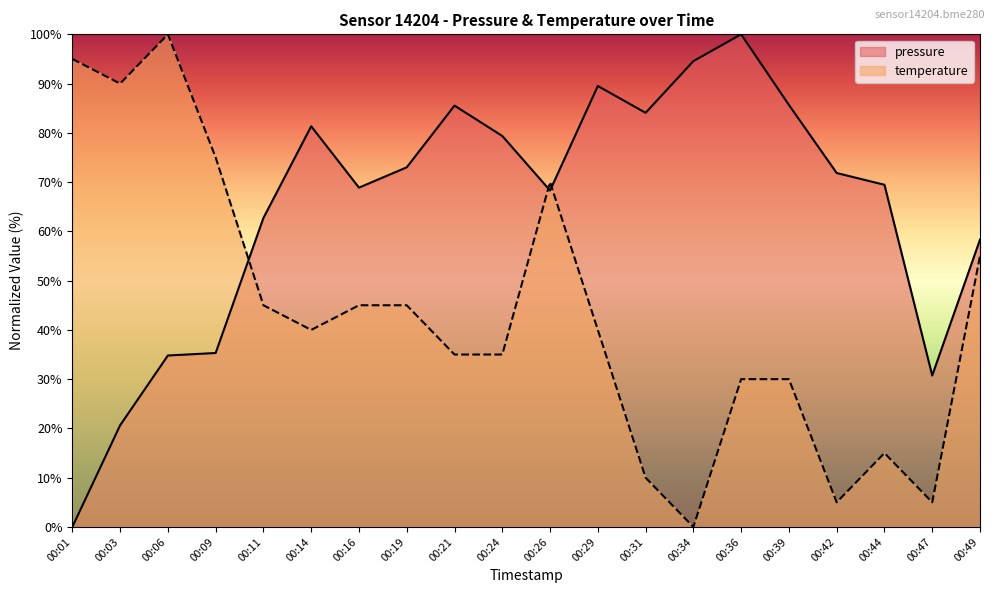

How many lines are shown in the chart?

2